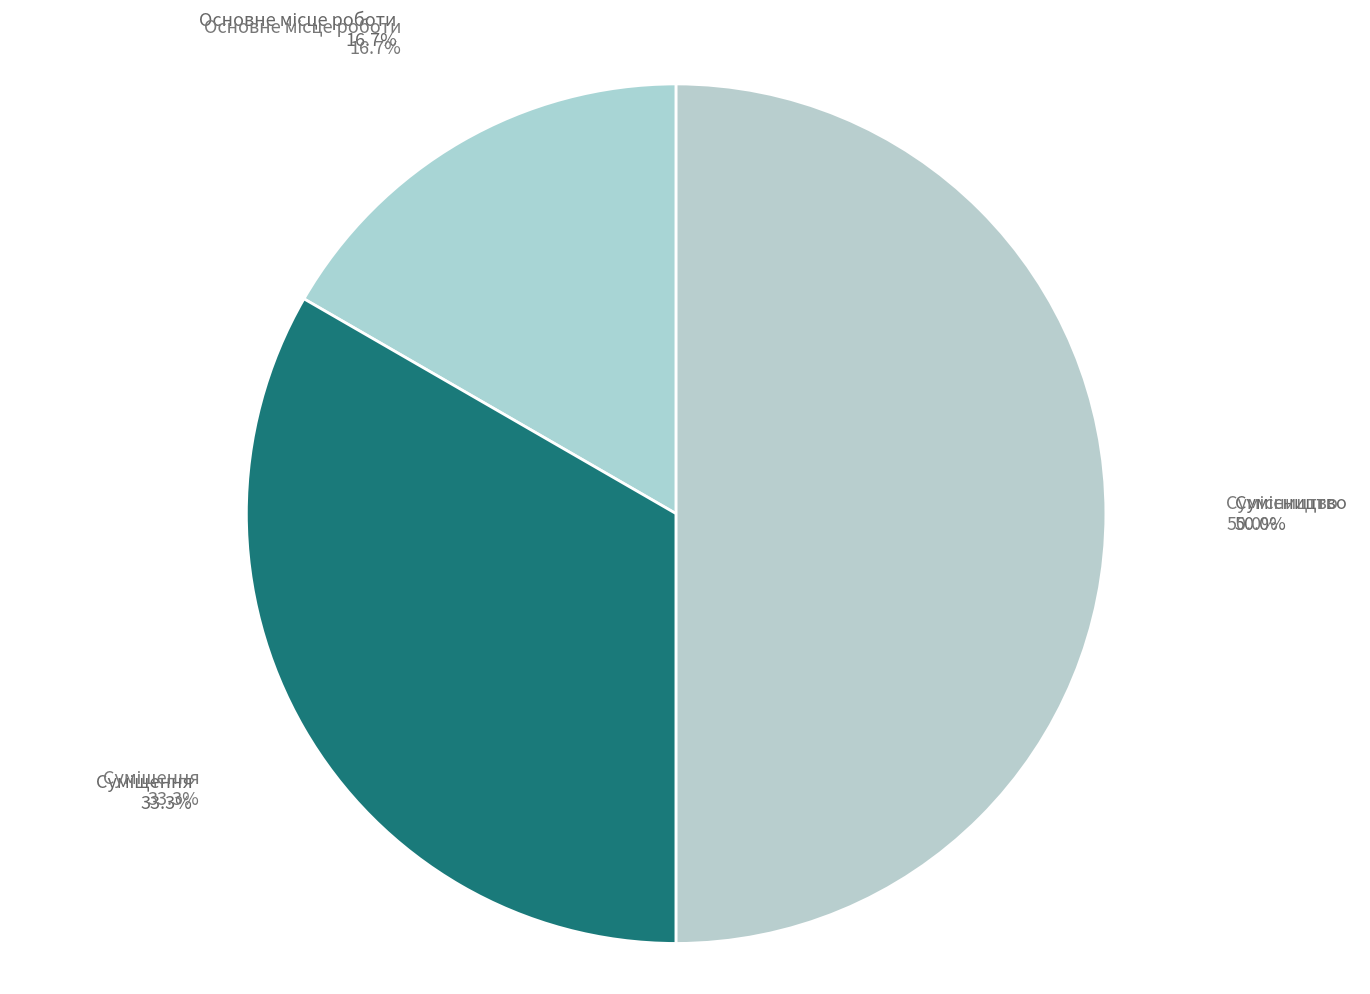

The Сумісництво slice represents 50% of the pie. True or false?

True